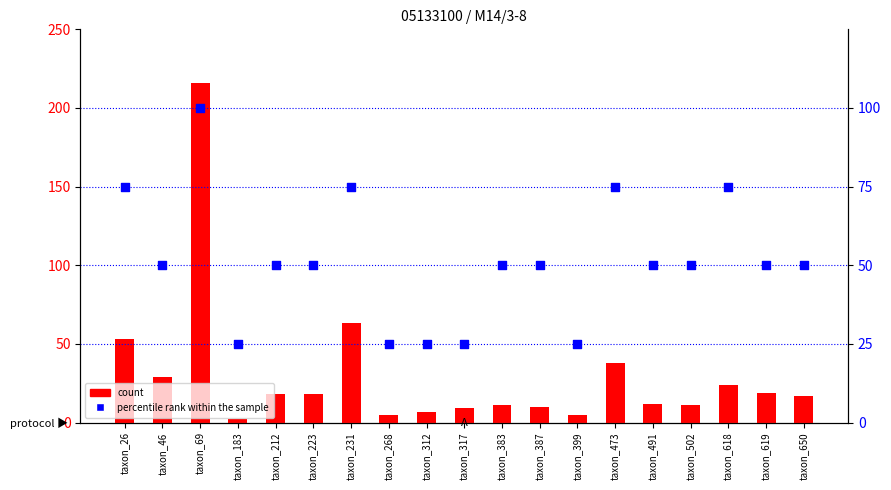

At which category is the sum across all series the highest?

taxon_69